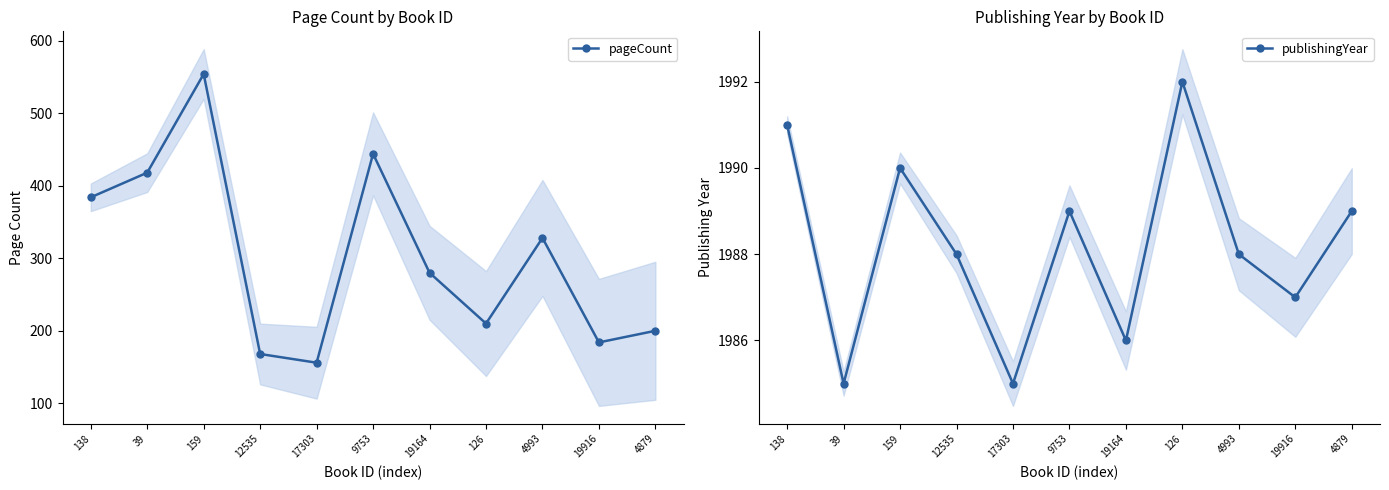

True or false: publishingYear and pageCount intersect in this chart.

False